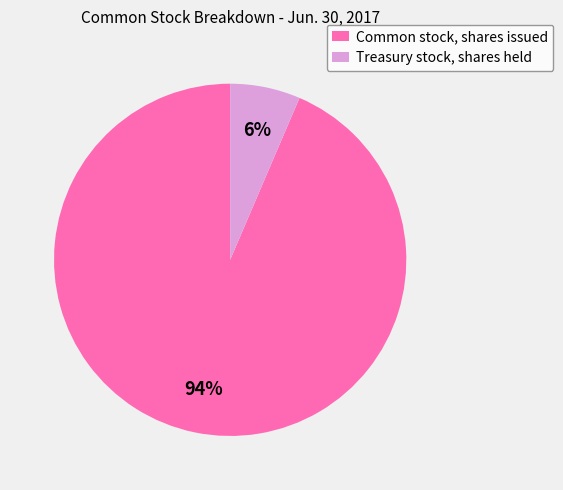

How many slices are in this pie chart?

2